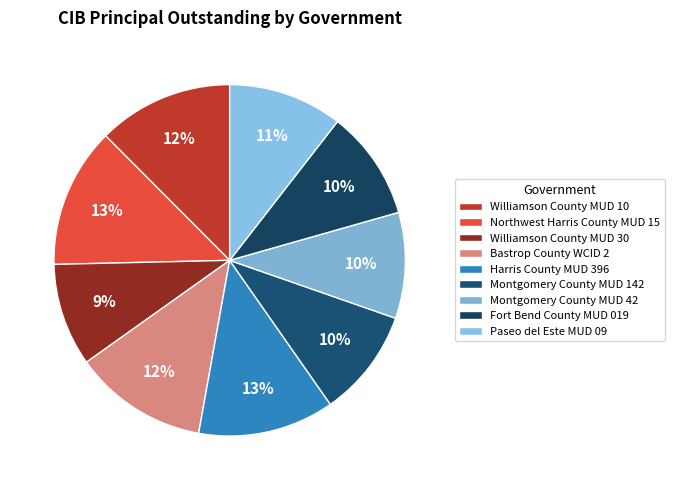

Is there any slice that represents more than half of the pie?

No